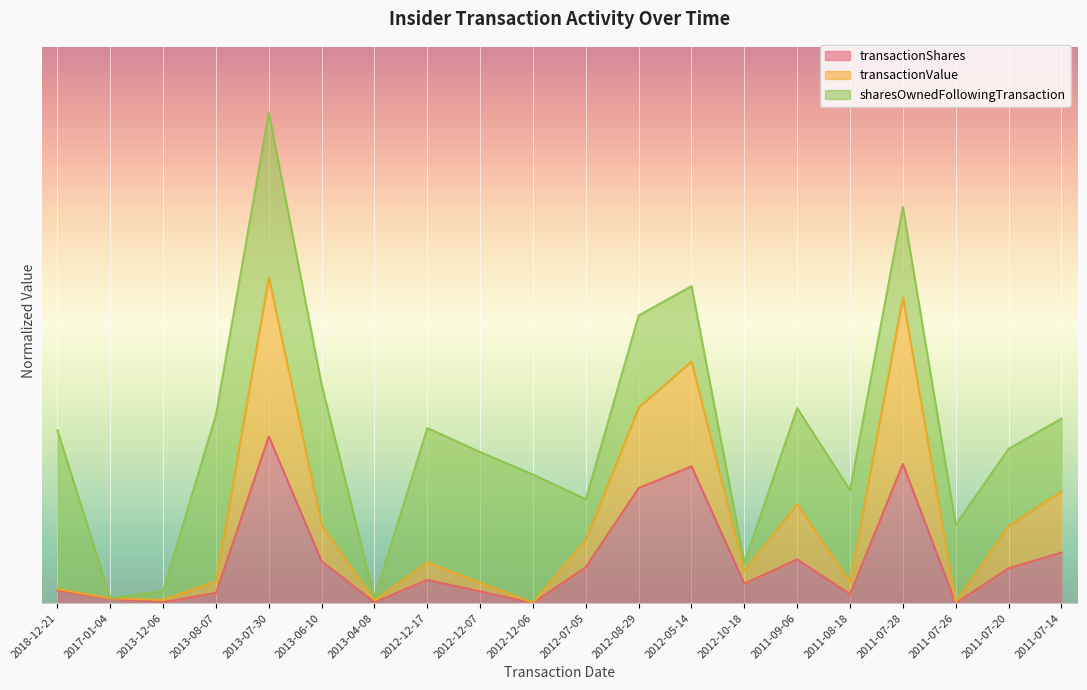

What are all the series names shown in the legend?

transactionShares, transactionValue, sharesOwnedFollowingTransaction